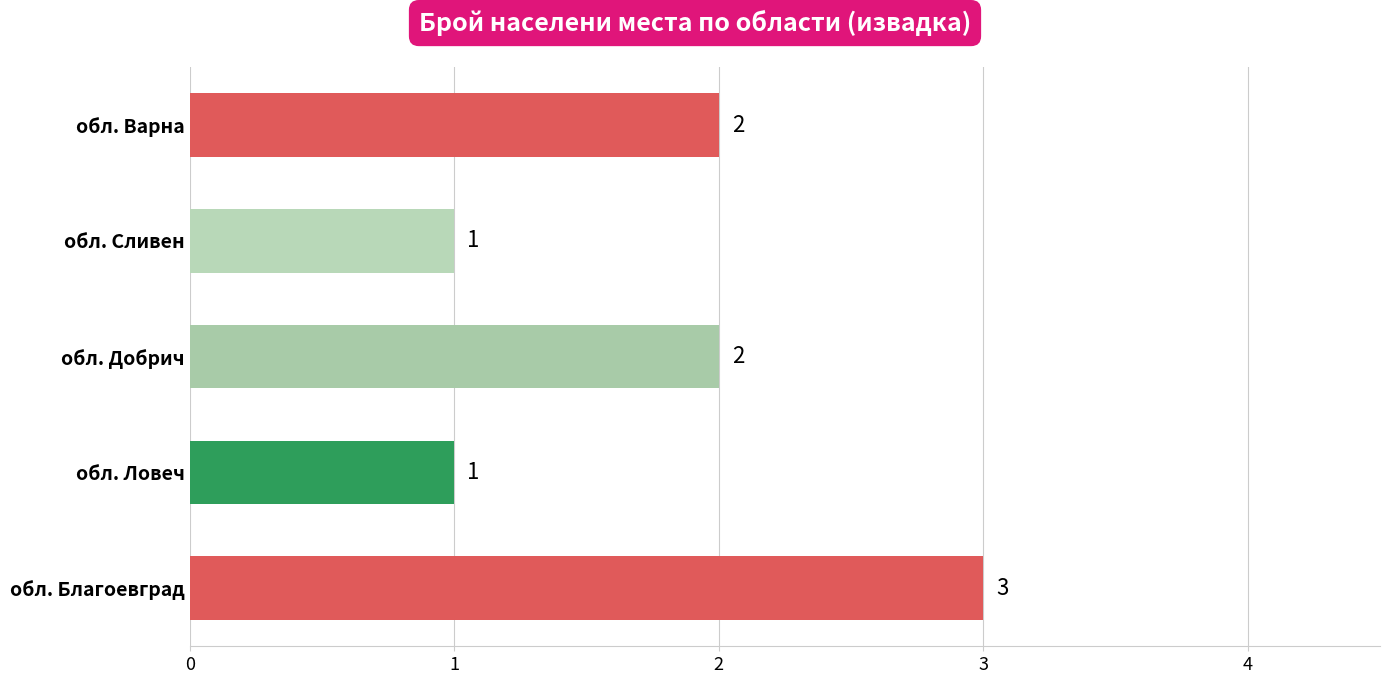

Reading top to bottom, extract all data points from this chart.

2	1	2	1	3